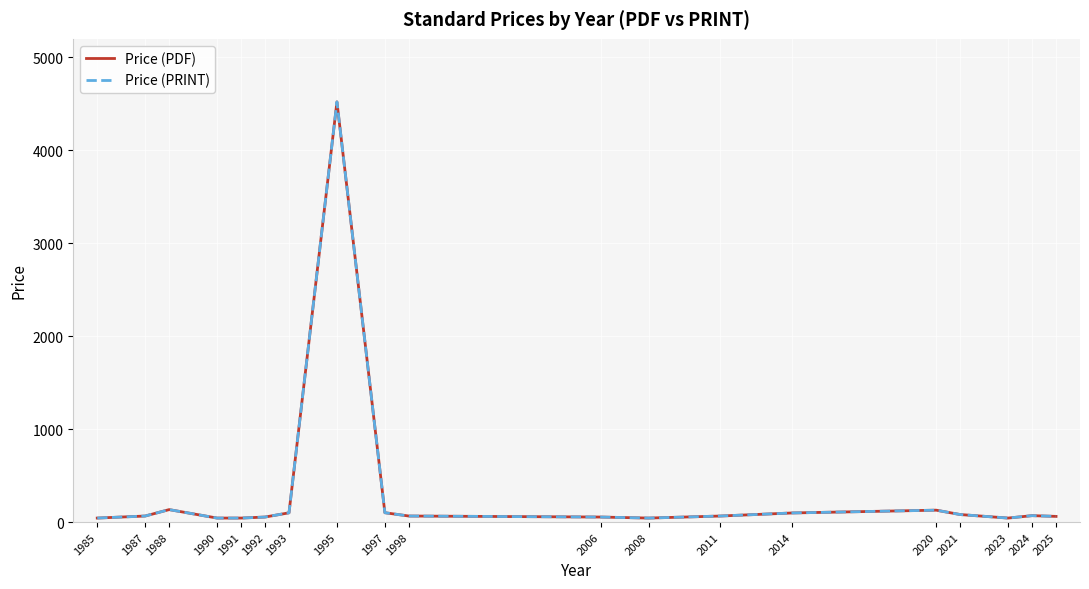

Reading left to right, what are all the values shown in this chart?

Price (PDF): 1985=43.0	1987=65.0	1988=134.0	1990=43.0	1991=43.0	1992=54.0	1993=99.5	1995=4521.5	1997=100.5	1998=65.0	2006=54.0	2008=43.0	2011=65.0	2014=98.0	2020=128.0	2021=80.9	2023=43.0	2024=69.0	2025=61.0
Price (PRINT): 1985=43.0	1987=65.0	1988=134.0	1990=43.0	1991=43.0	1992=54.0	1993=99.5	1995=4521.5	1997=100.5	1998=65.0	2006=54.0	2008=43.0	2011=65.0	2014=98.0	2020=128.0	2021=80.9	2023=43.0	2024=69.0	2025=61.0